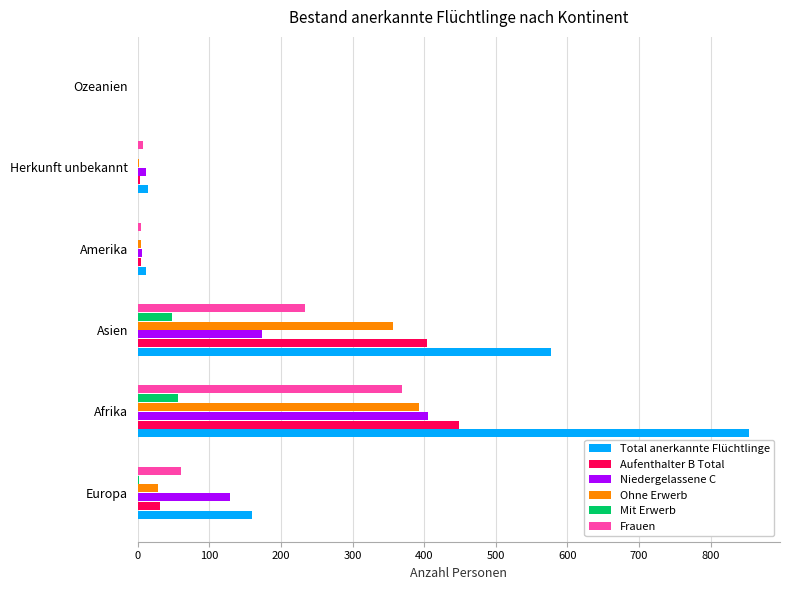

Which category has the highest value in the Niedergelassene C series?

Afrika